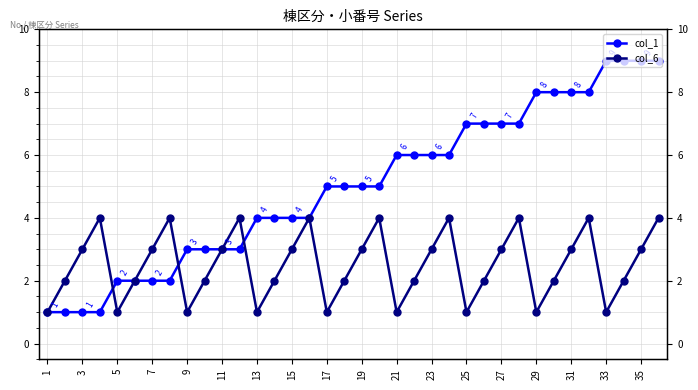

Rank the series by their maximum value, from lowest to highest.

col_6, col_1